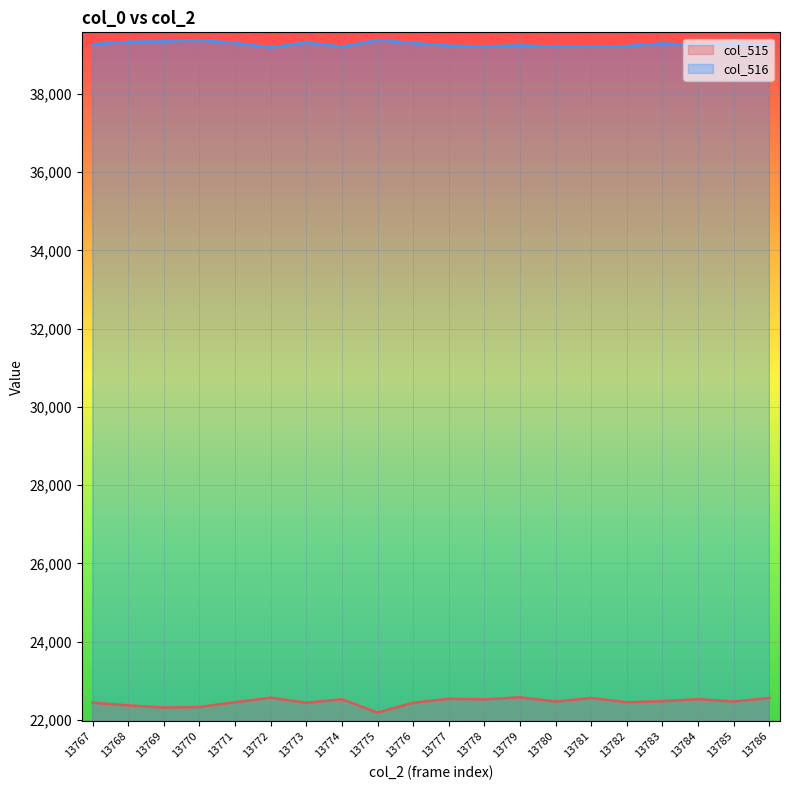

How many lines are shown in the chart?

2